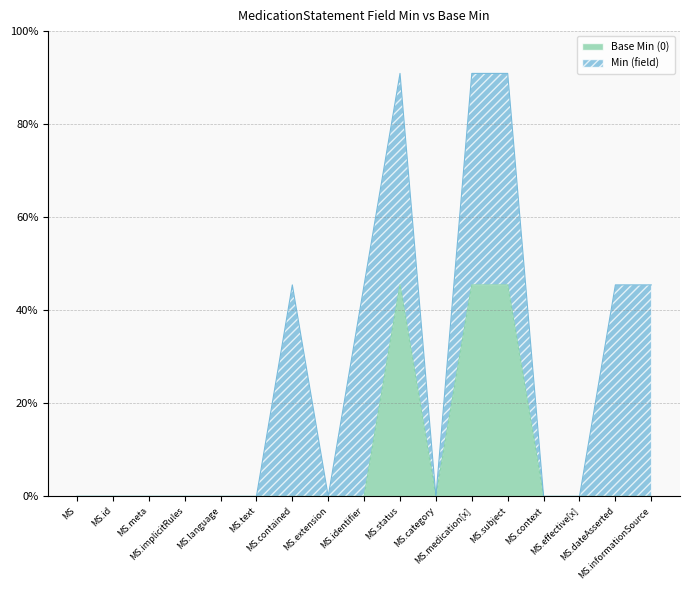

Which label corresponds to the largest value in the chart?

MS.status